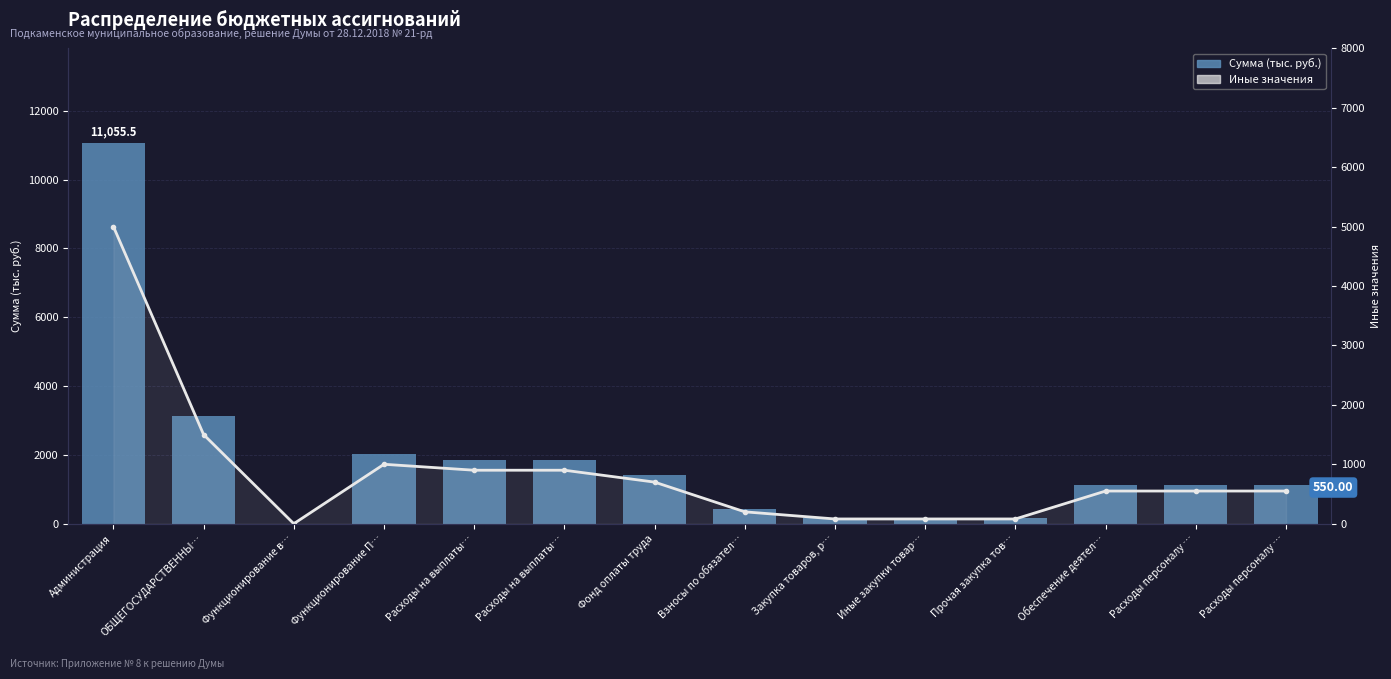

Does the chart contain stacked bars?

No